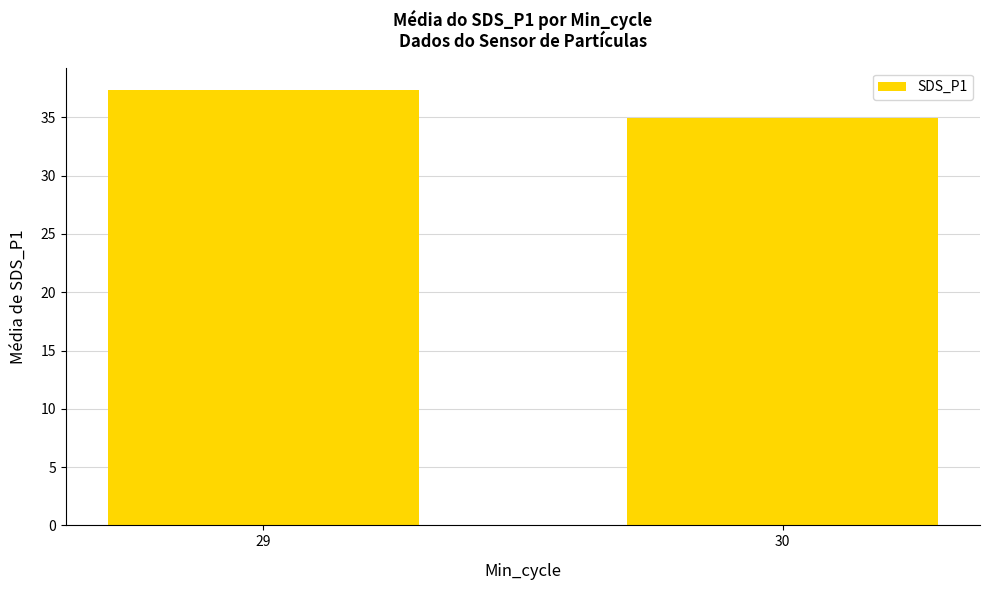

What is the value of the 2nd bar from the left?

34.9